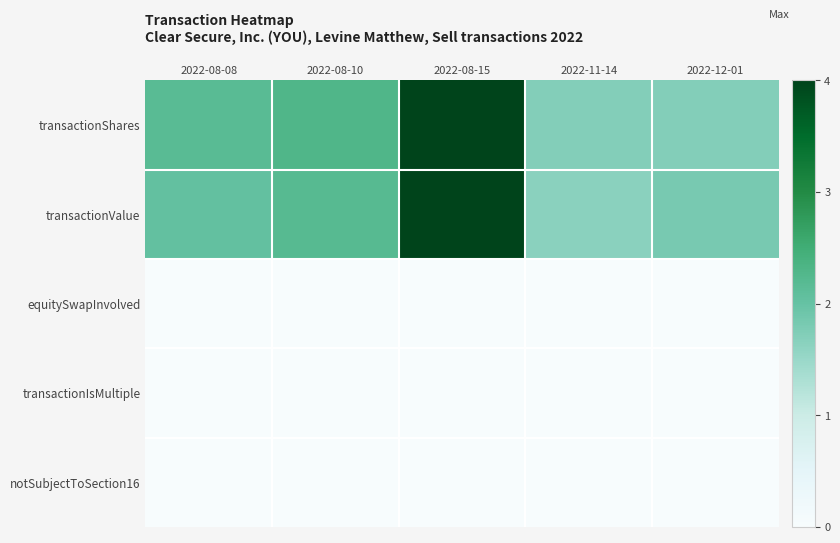

Reading left to right, extract all data points from this chart.

transactionShares: 2022-08-08=2.2	2022-08-10=2.3	2022-08-15=4.0	2022-11-14=1.7	2022-12-01=1.7
transactionValue: 2022-08-08=2.0	2022-08-10=2.2	2022-08-15=4.0	2022-11-14=1.6	2022-12-01=1.8
equitySwapInvolved: 2022-08-08=0.0	2022-08-10=0.0	2022-08-15=0.0	2022-11-14=0.0	2022-12-01=0.0
transactionIsMultiple: 2022-08-08=0.0	2022-08-10=0.0	2022-08-15=0.0	2022-11-14=0.0	2022-12-01=0.0
notSubjectToSection16: 2022-08-08=0.0	2022-08-10=0.0	2022-08-15=0.0	2022-11-14=0.0	2022-12-01=0.0